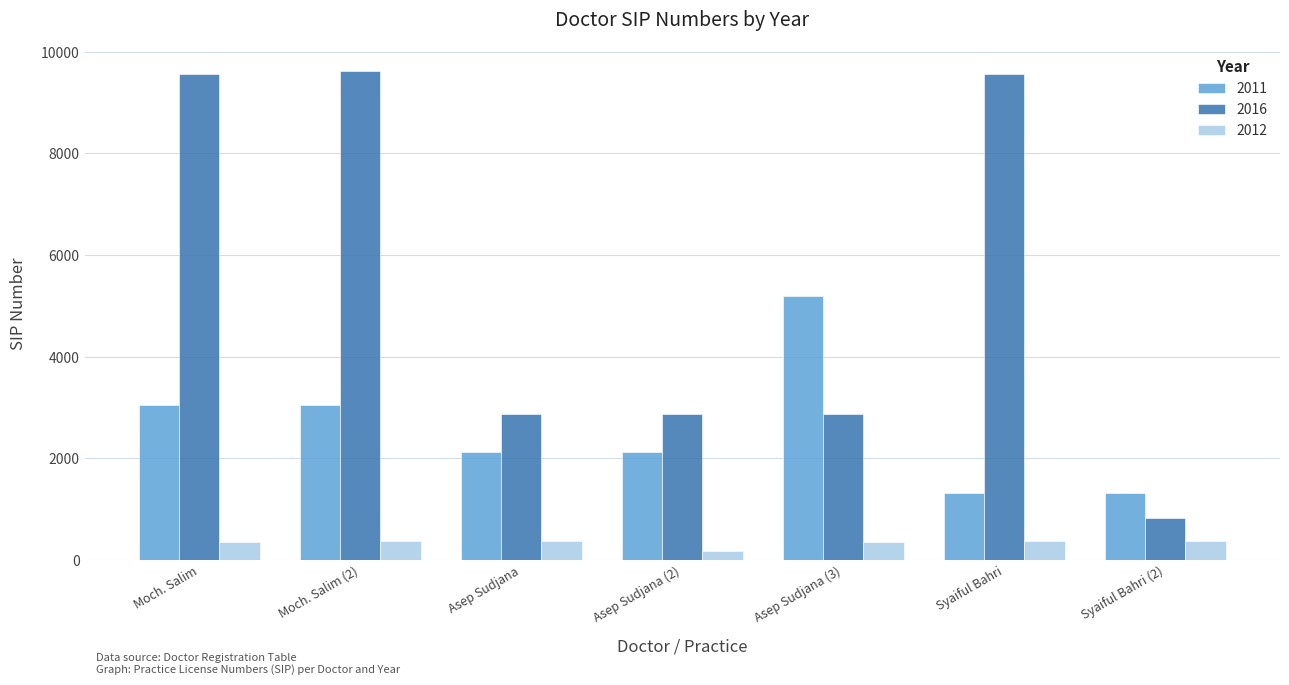

What are all the series names shown in the legend?

2011, 2016, 2012